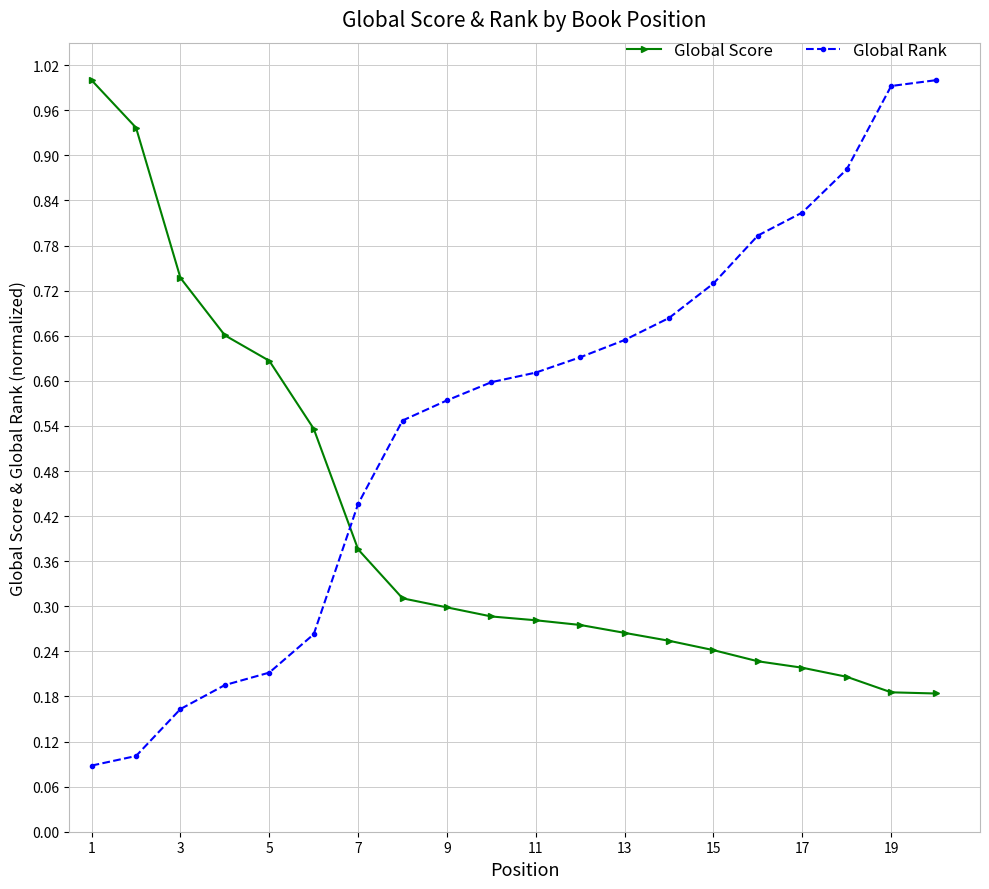

What is the sum of all Global Score values?

8.1